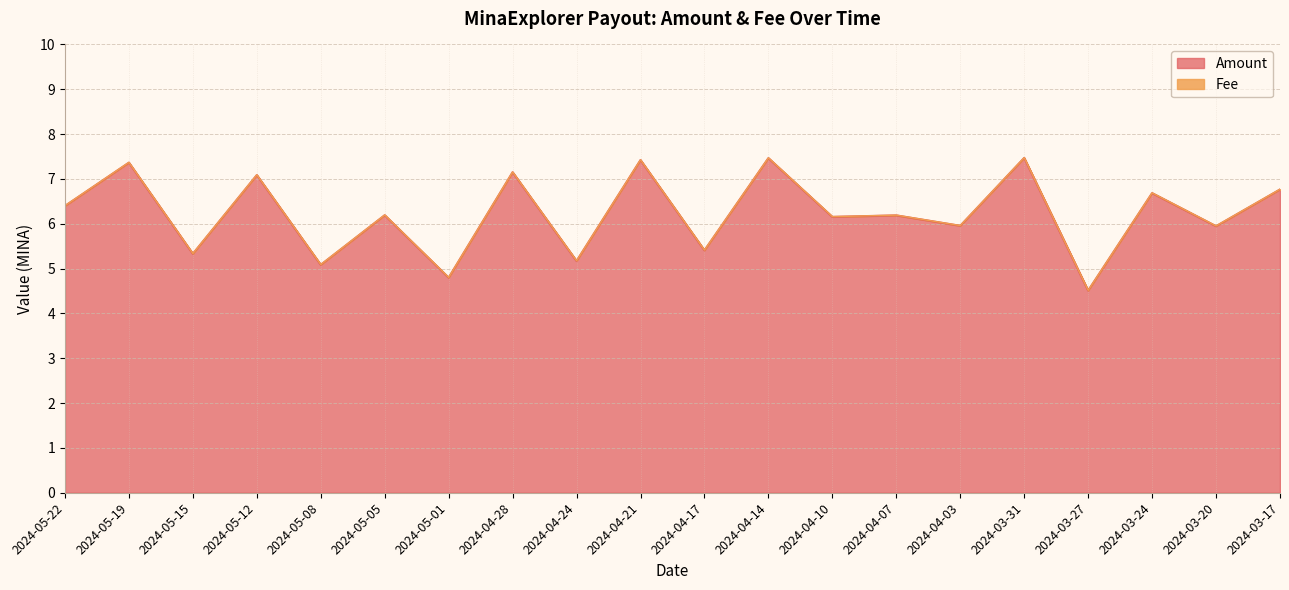

What is the approximate value at 2024-04-21?

7.4